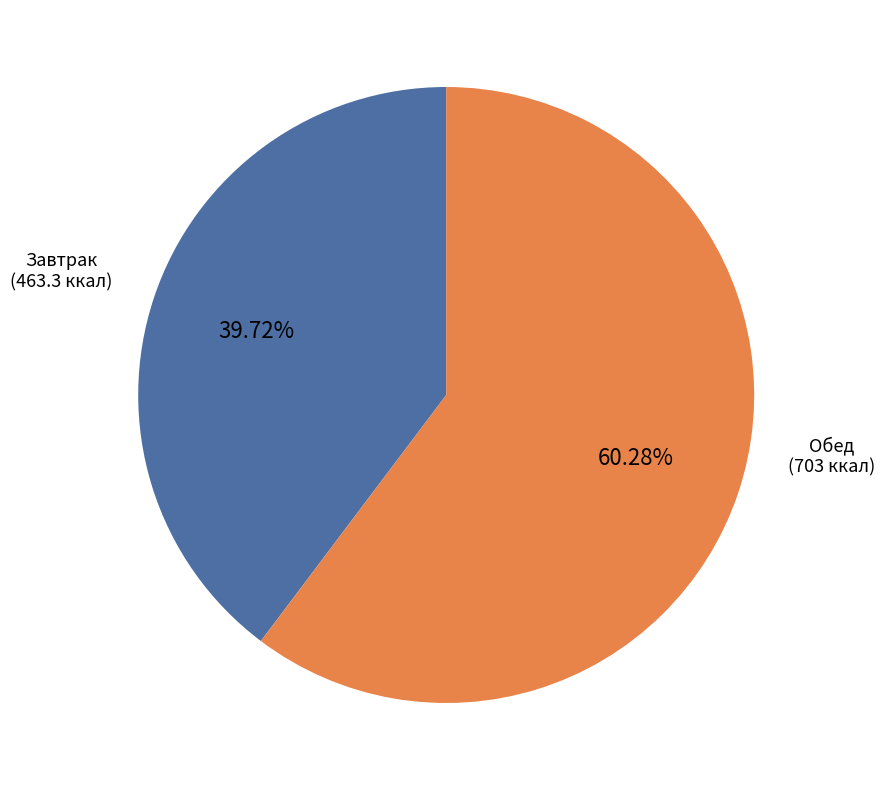

Does any single category account for the majority?

Yes